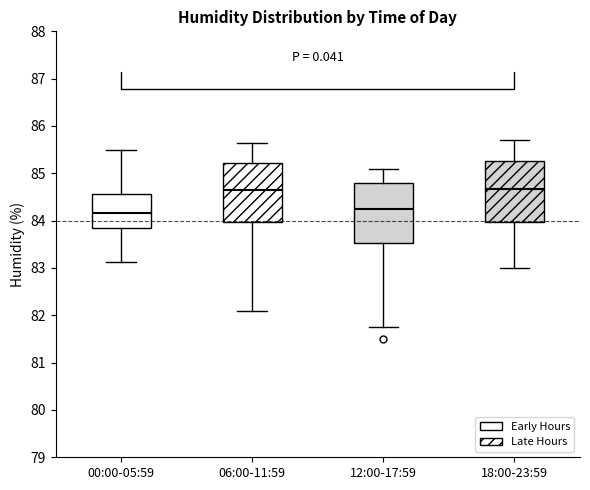

Reading left to right, transcribe this box plot: for each box, give where its median line is, the range the box spans, and where its two whiskers end, as read against the y-axis. The values are not printed on the chart, so give them approximately, as read against the axis.

00:00-05:59: median 84.2, box 83.8 to 84.6, whiskers 83.1 to 85.5
06:00-11:59: median 84.7, box 84.0 to 85.2, whiskers 82.1 to 85.7
12:00-17:59: median 84.3, box 83.5 to 84.8, whiskers 81.8 to 85.1
18:00-23:59: median 84.7, box 84.0 to 85.3, whiskers 83.0 to 85.7